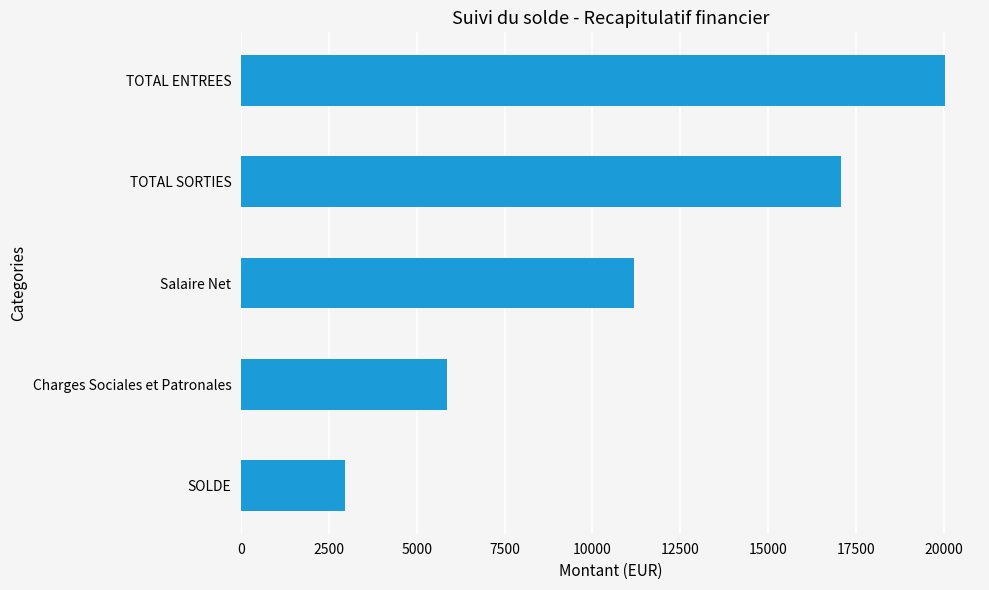

What is the smallest value displayed?

2957.5